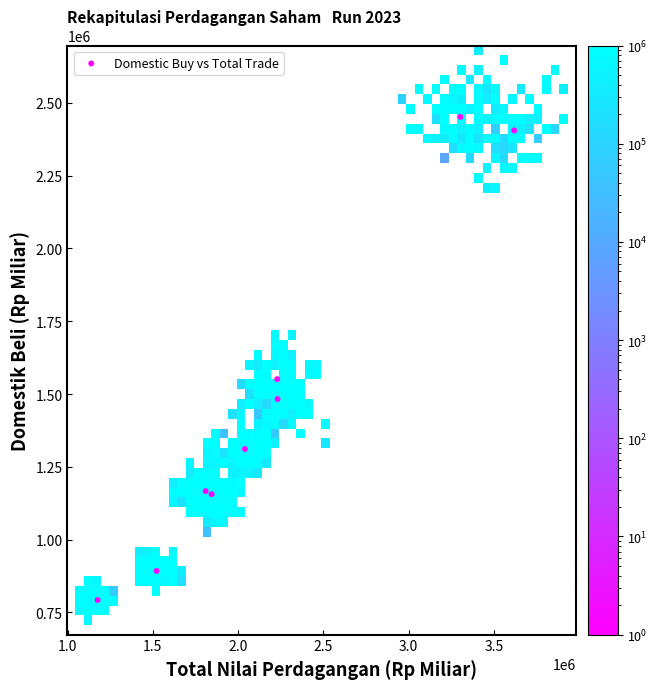

What is the average X value?

2197054.4